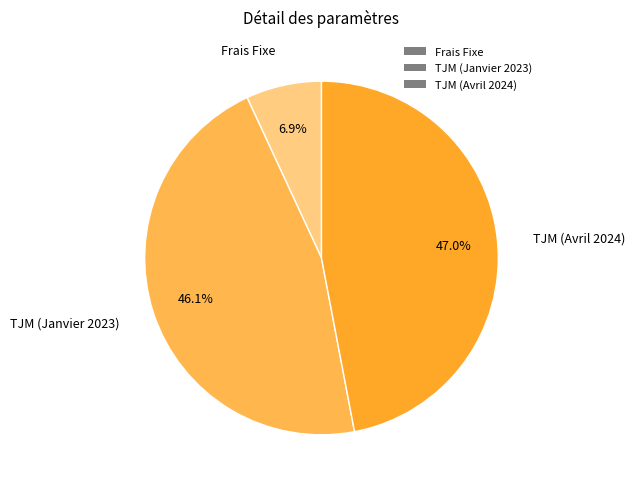

Approximately how many times larger is the value at TJM (Avril 2024) compared to Frais Fixe?

6.8